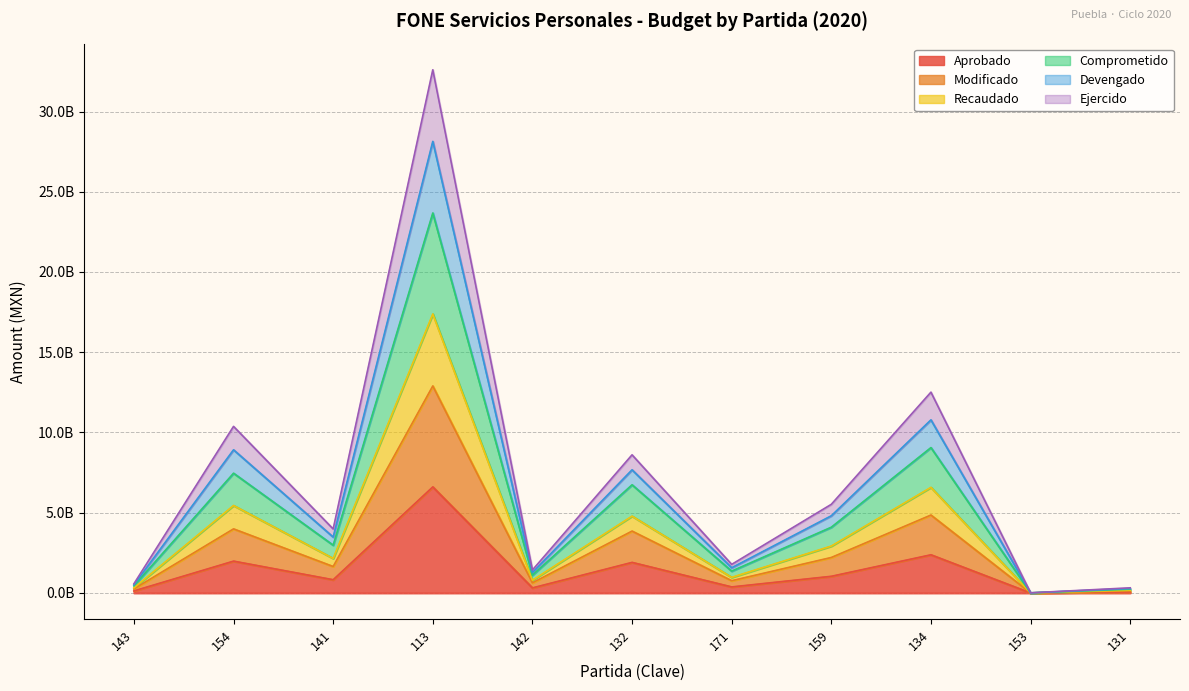

True or false: Comprometido has more than 1 interior local peaks.

True